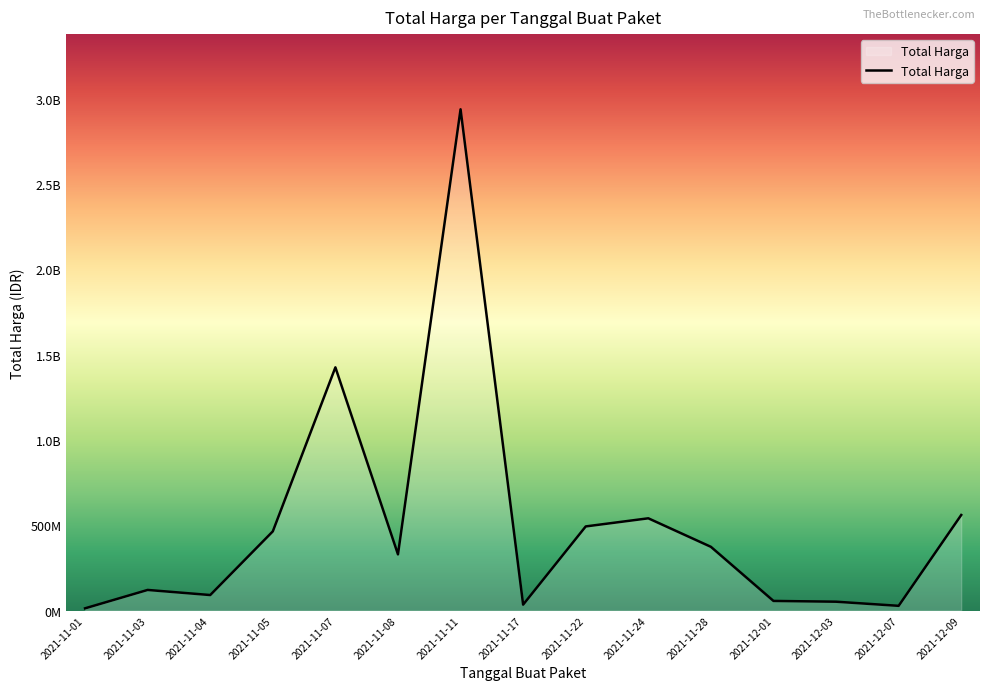

Rank the categories by value from lowest to highest.

2021-11-01, 2021-12-07, 2021-11-17, 2021-12-03, 2021-12-01, 2021-11-04, 2021-11-03, 2021-11-08, 2021-11-28, 2021-11-05, 2021-11-22, 2021-11-24, 2021-12-09, 2021-11-07, 2021-11-11